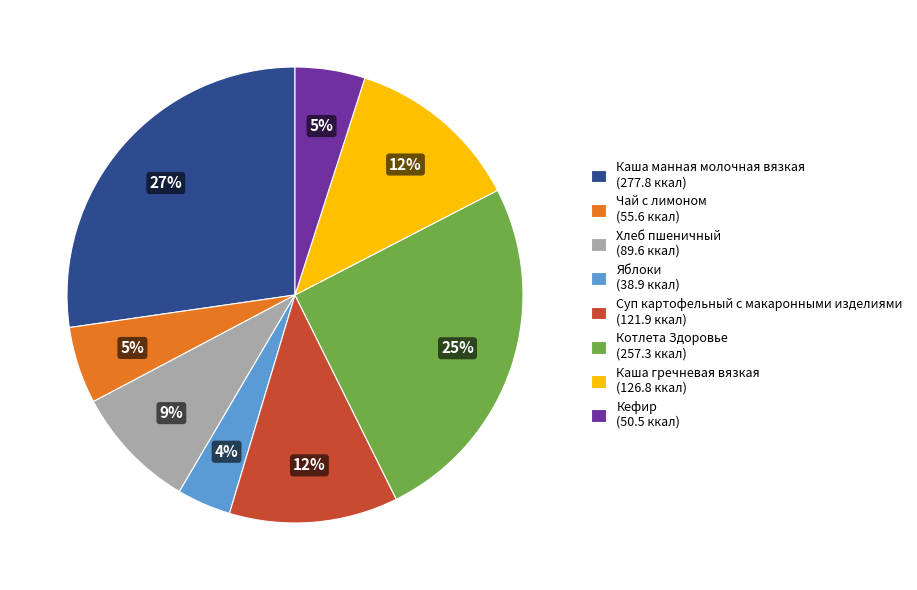

Count the number of slices in the pie.

8